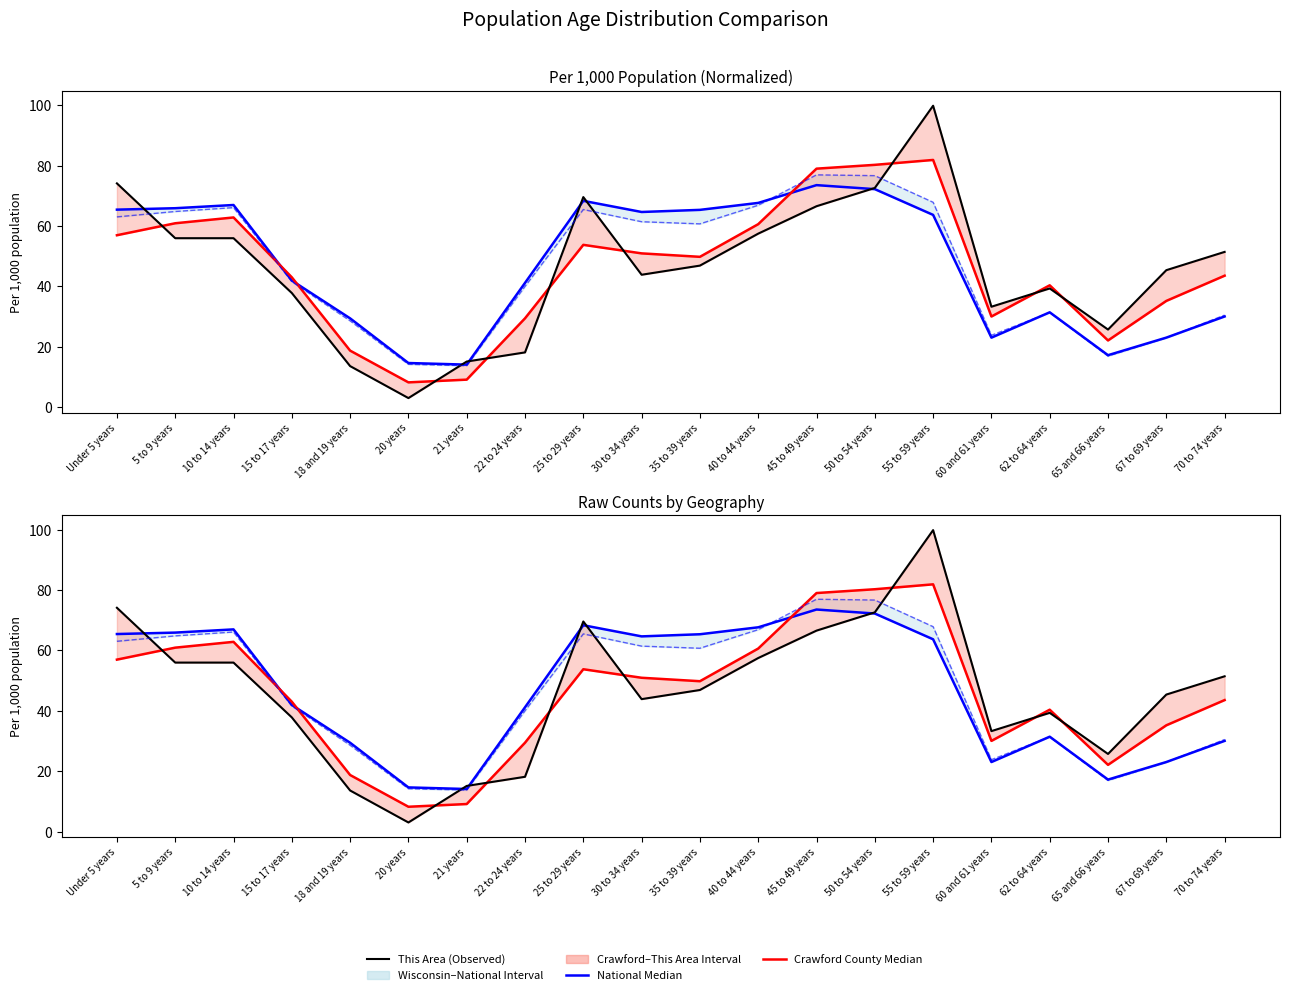

What is the total value across all series at 60 and 61 years?

110.2